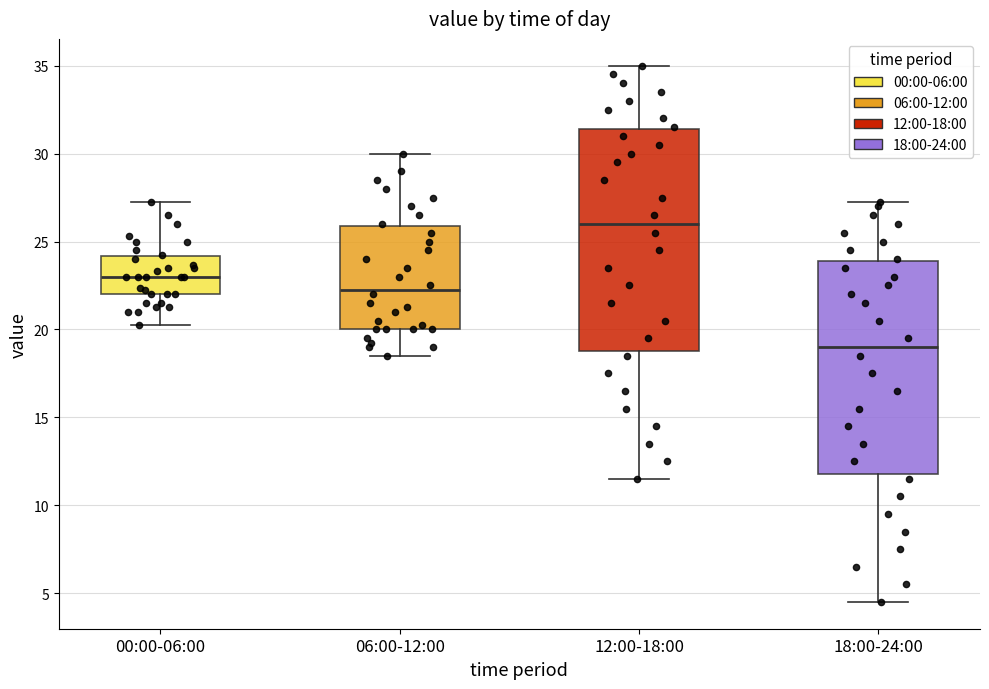

Which box is the tallest, from its lower edge to its upper edge?

12:00-18:00